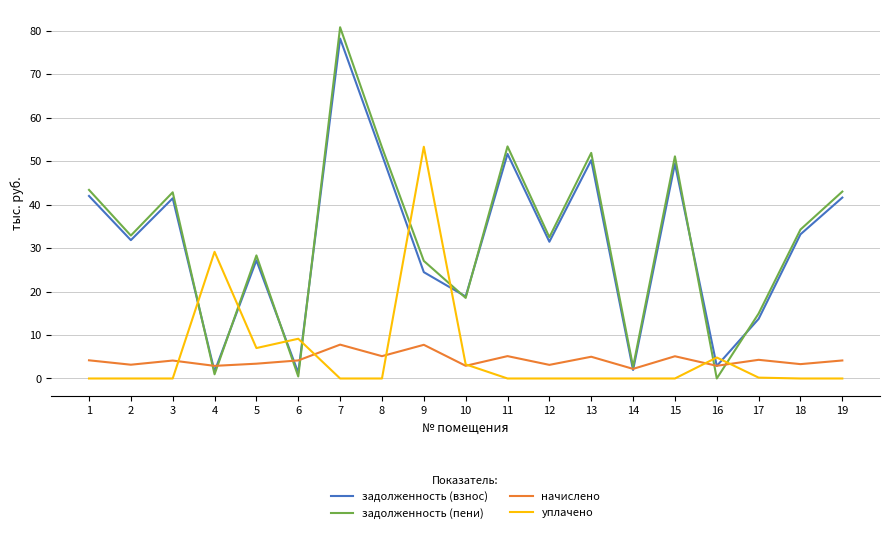

How many interior local peaks does the задолженность (пени) series have?

6